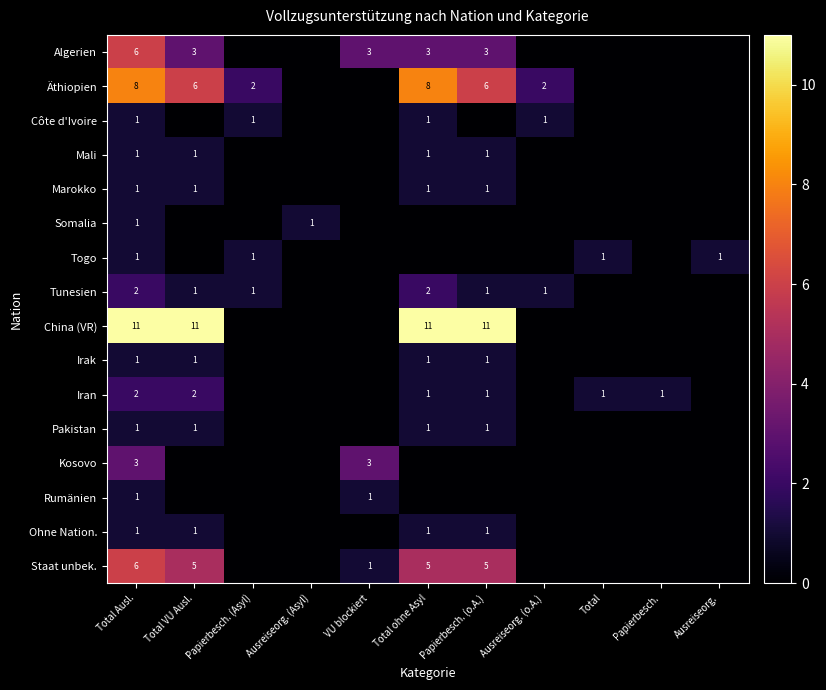

True or false: Marokko has a value of 0 at Papierbesch. (o.A.).

False